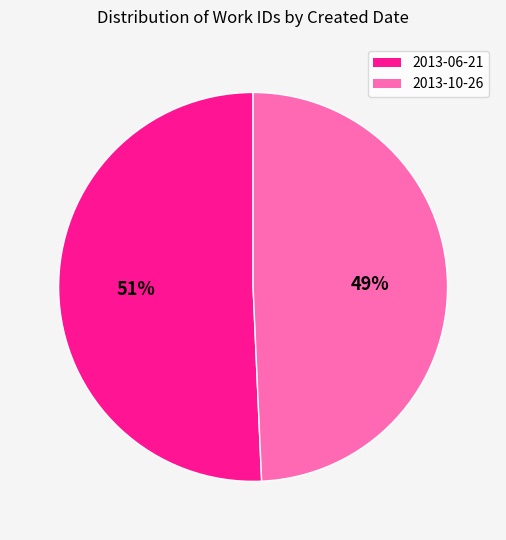

True or false: 2013-06-21 accounts for 51% of the total.

True